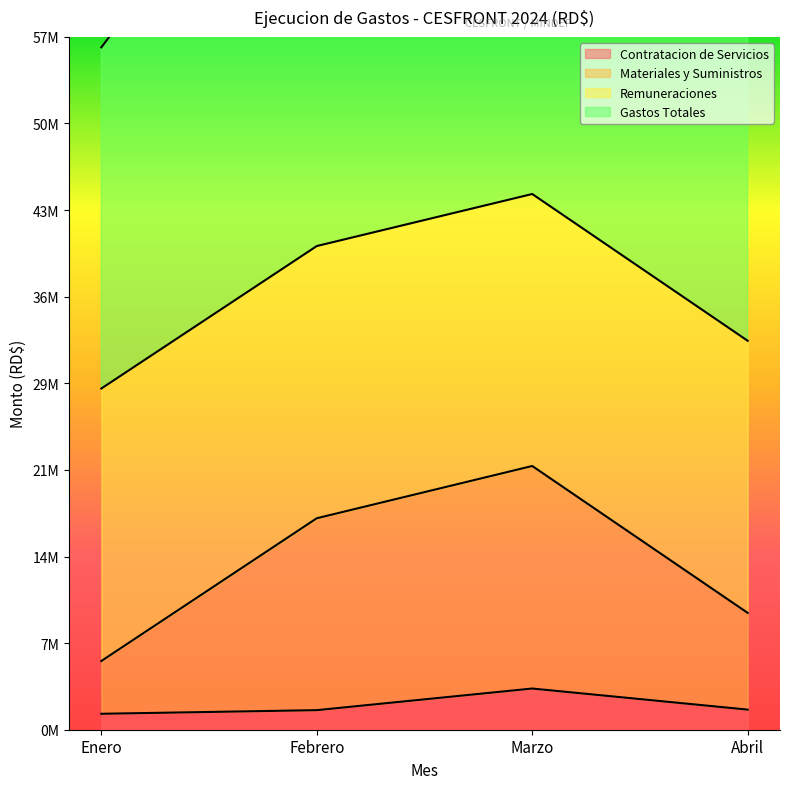

True or false: Contratacion de Servicios and Gastos Totales cross at least once.

False